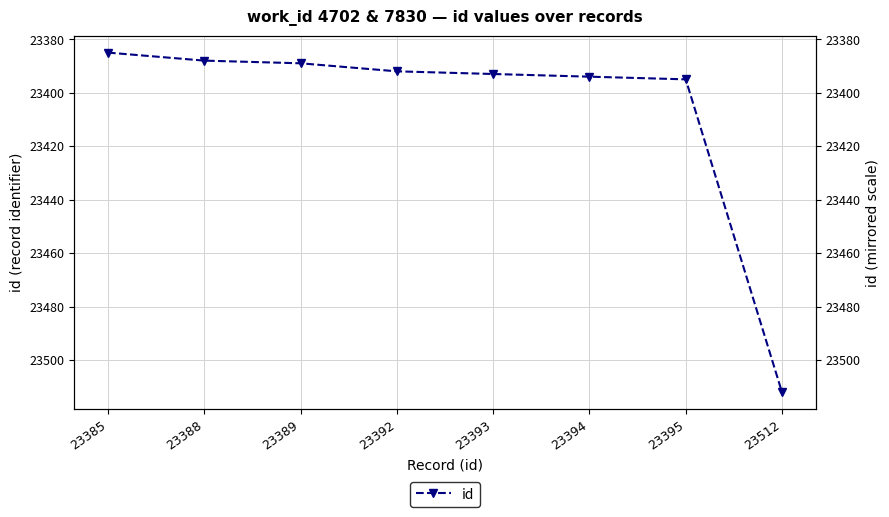

Between 23388 and 23394, which is larger?

23394